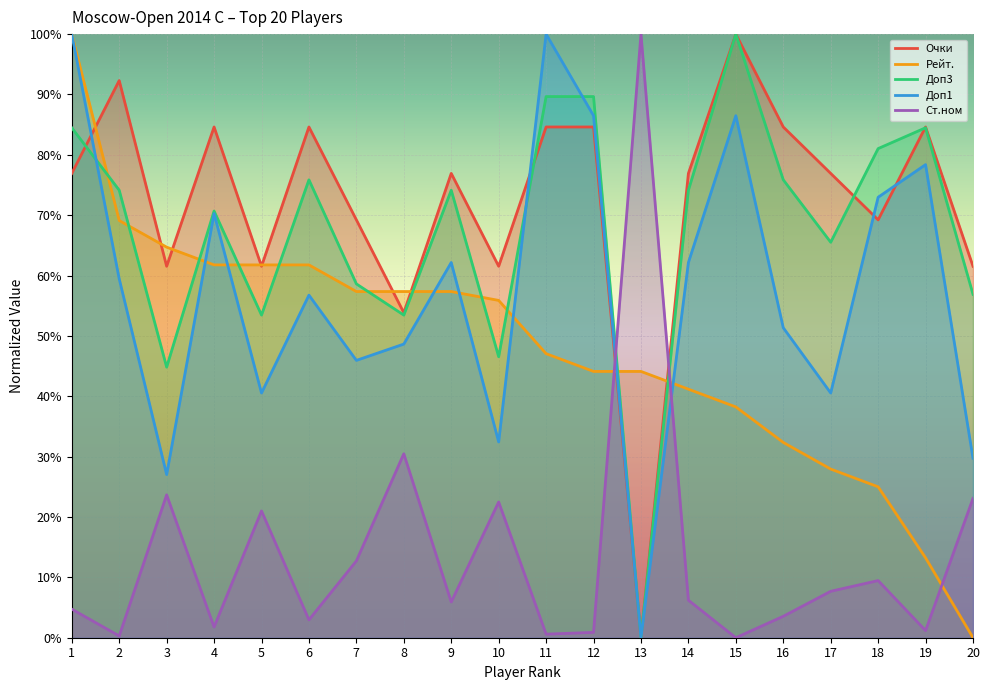

What is the difference between the highest and lowest values at 5?

40.8